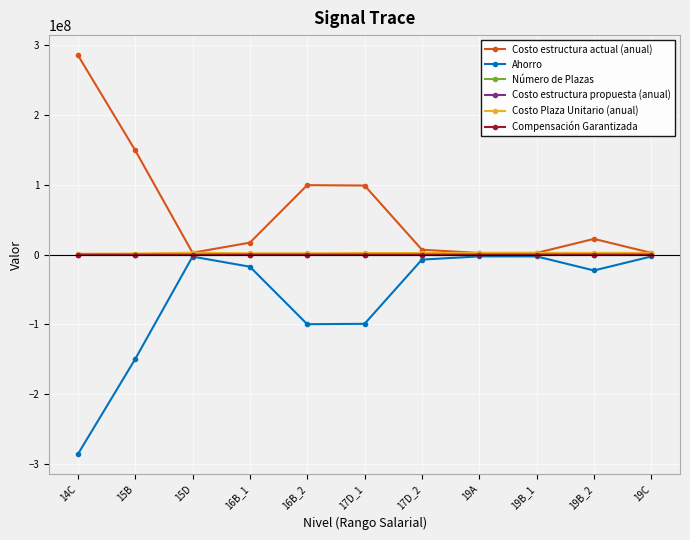

What is the value of the Número de Plazas point at the 7th from the left?

3.0